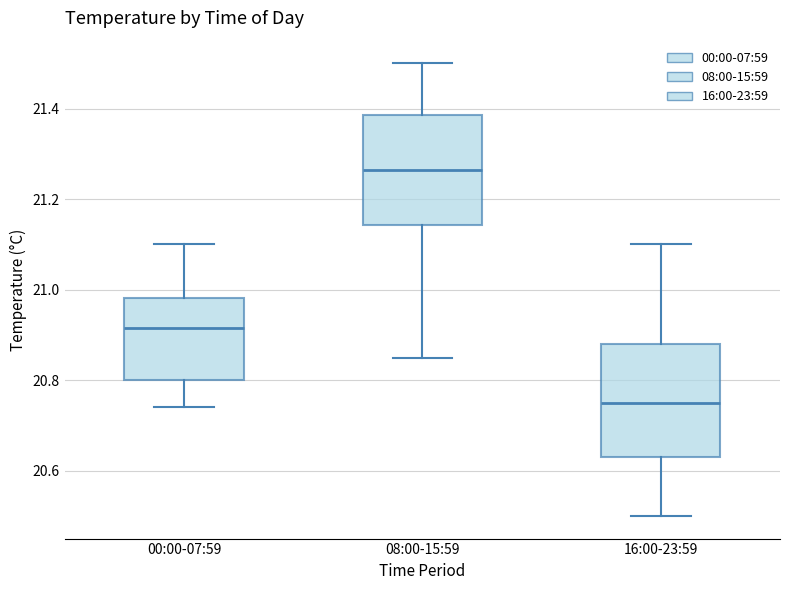

Reading left to right, read every box against the y-axis: the position of its median line, the range the box covers, and the ends of its whiskers. The values are not printed on the chart, so give them approximately, as read against the axis.

00:00-07:59: median 20.92, box 20.80 to 20.98, whiskers 20.74 to 21.10
08:00-15:59: median 21.26, box 21.14 to 21.38, whiskers 20.86 to 21.50
16:00-23:59: median 20.76, box 20.64 to 20.88, whiskers 20.50 to 21.10